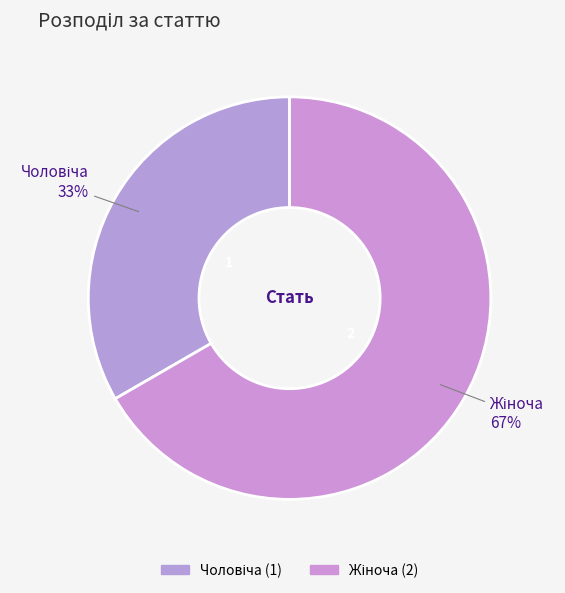

How many slices are in this pie chart?

2